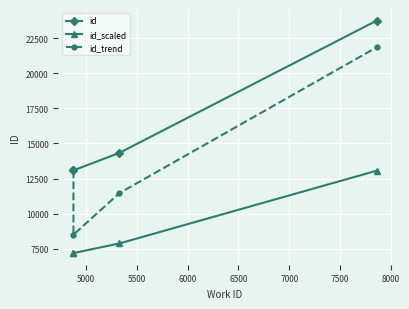

Reading right to left, extract all data points from this chart.

id: 23749.0	14332.0	13085.0	13081.0
id_scaled: 13062.0	7882.6	7196.8	7194.6
id_trend: 21849.1	11465.6	8505.2	13081.0